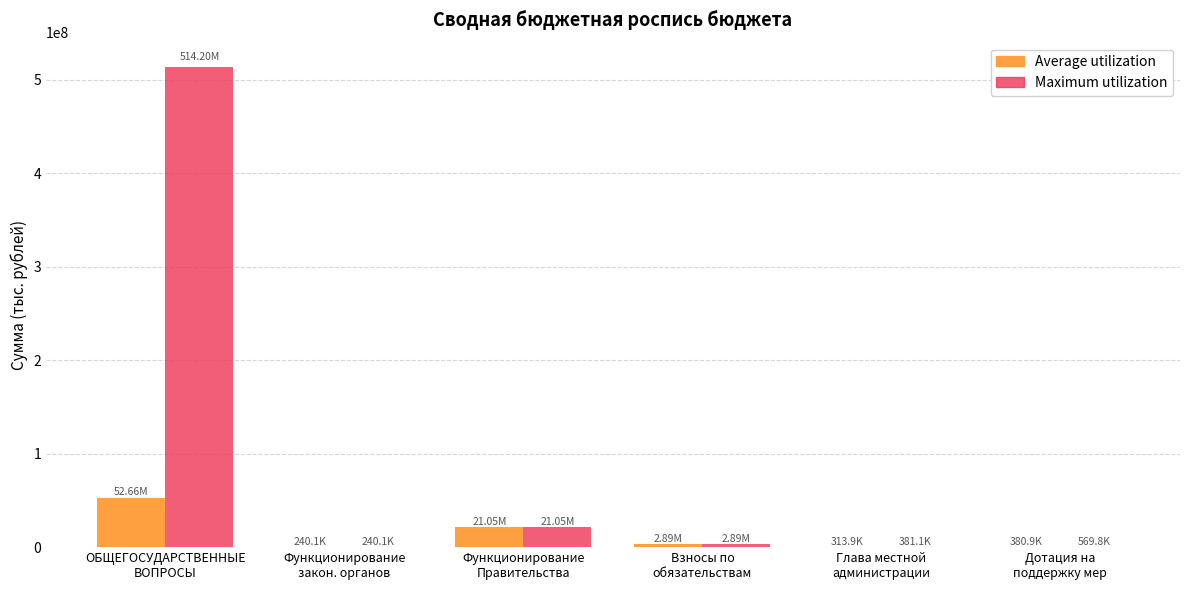

Which series has the largest total across all categories?

Maximum utilization